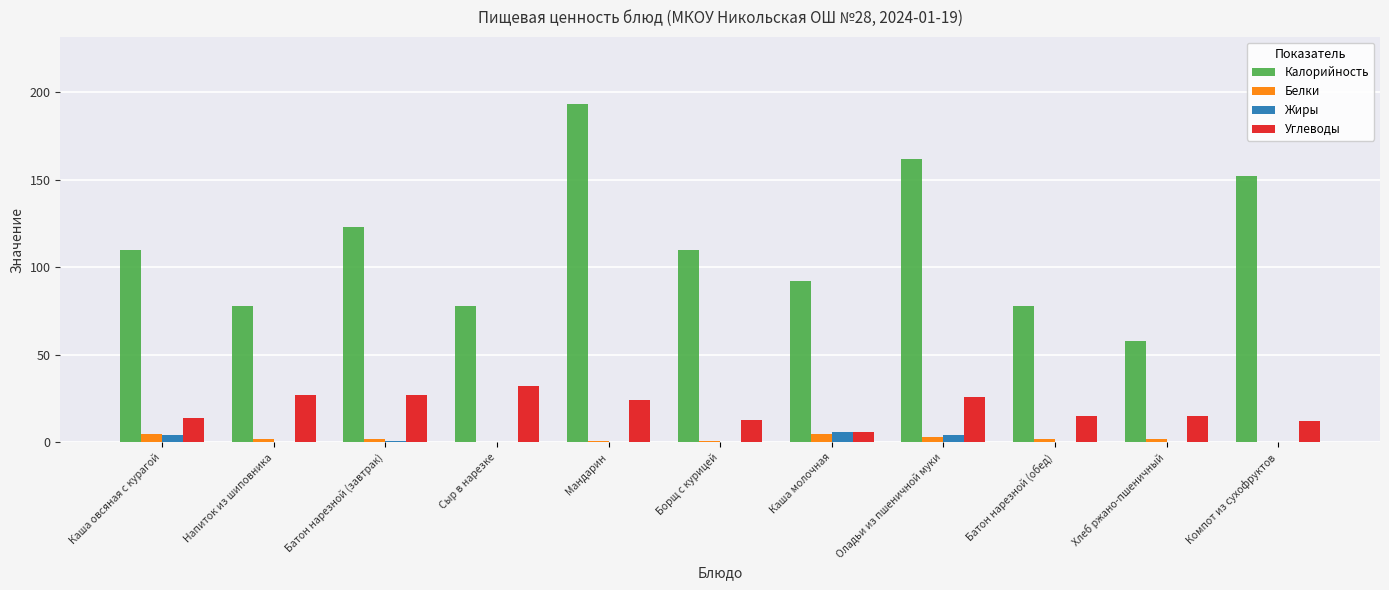

What is the spread (max minus min) of values at Компот из сухофруктов?

152